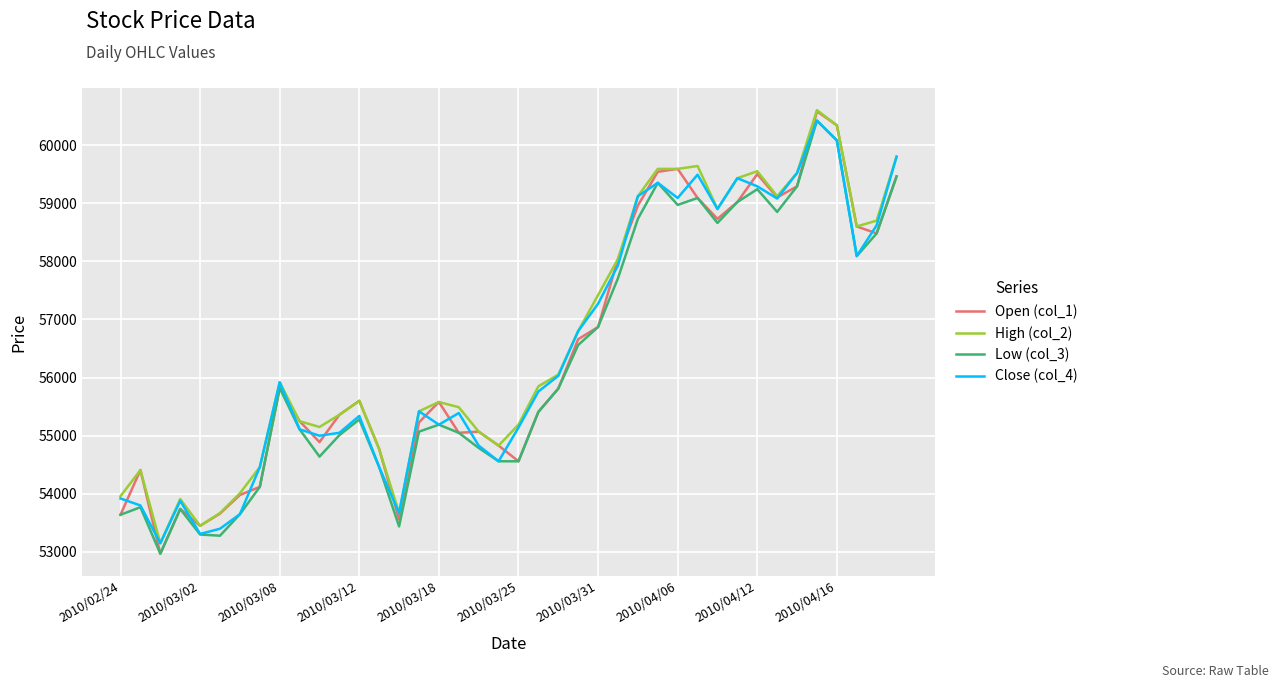

What is the minimum value for Close (col_4)?

53150